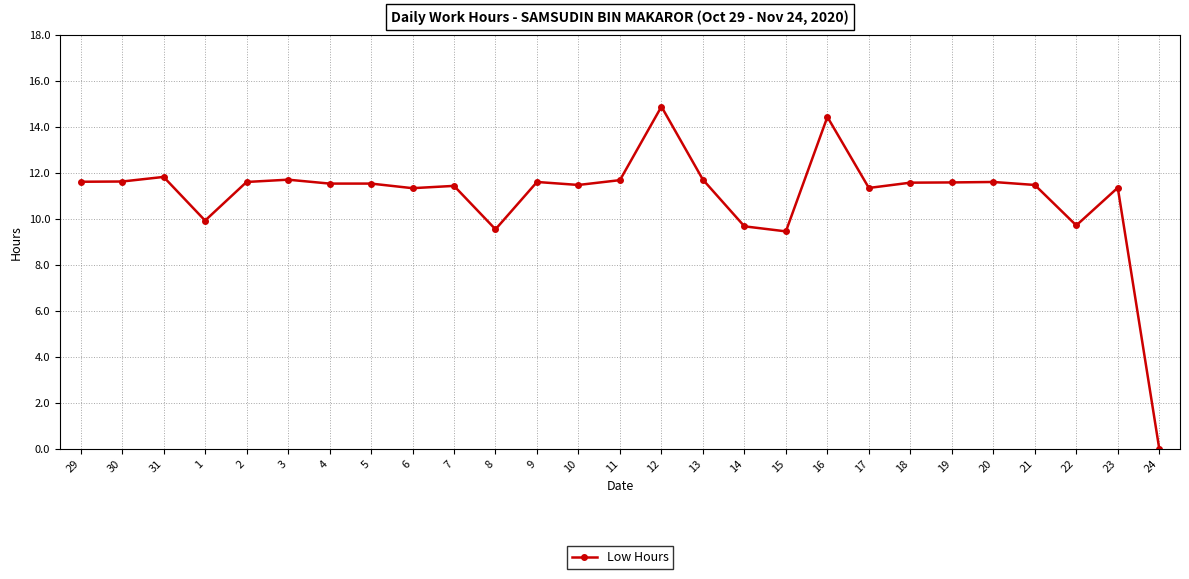

Which has a higher value, 4 or 14?

4